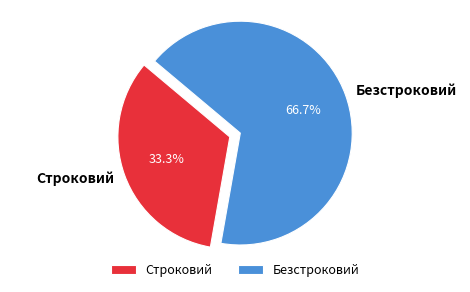

To the nearest percent, what is the difference between the Строковий and Безстроковий slice percentages?

33%